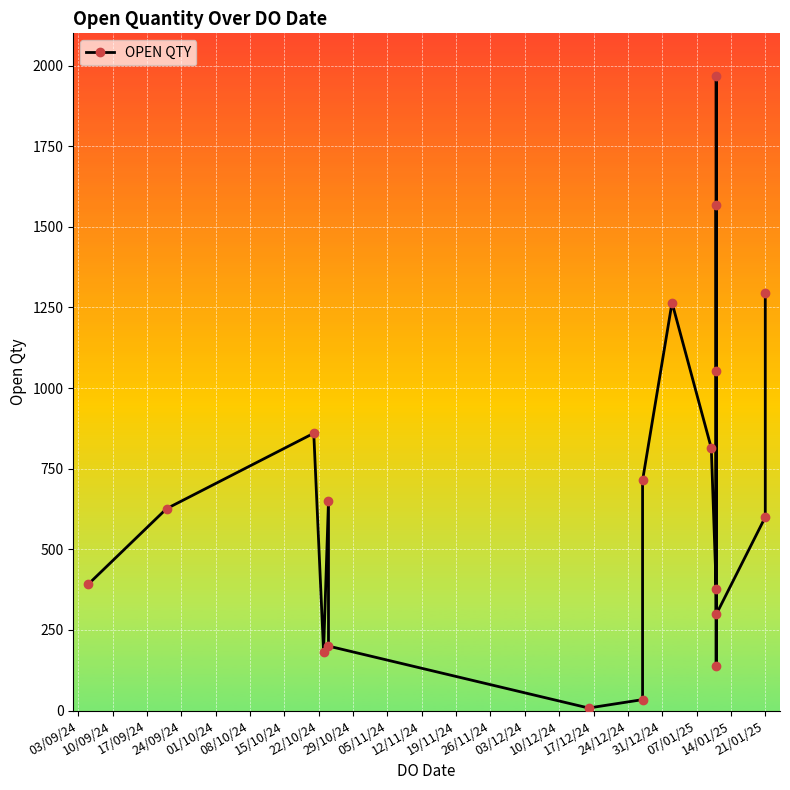

What is the value of the 12th point from the left?

378